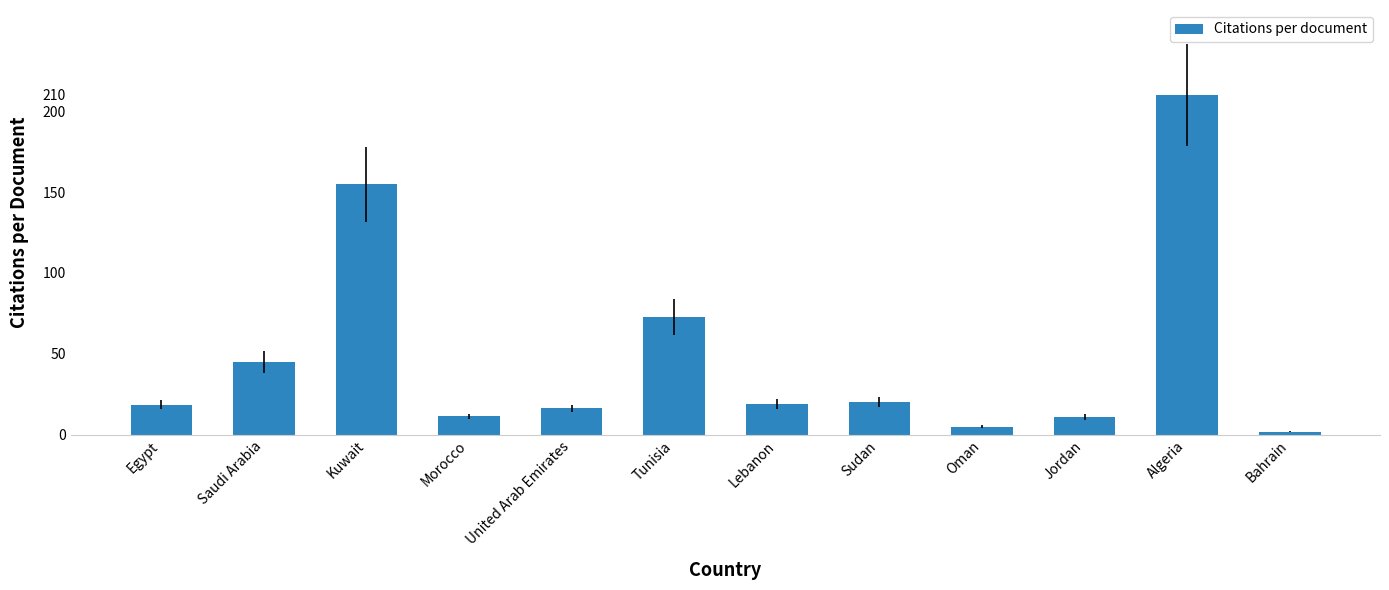

True or false: the data shows 63.2 at Saudi Arabia.

False